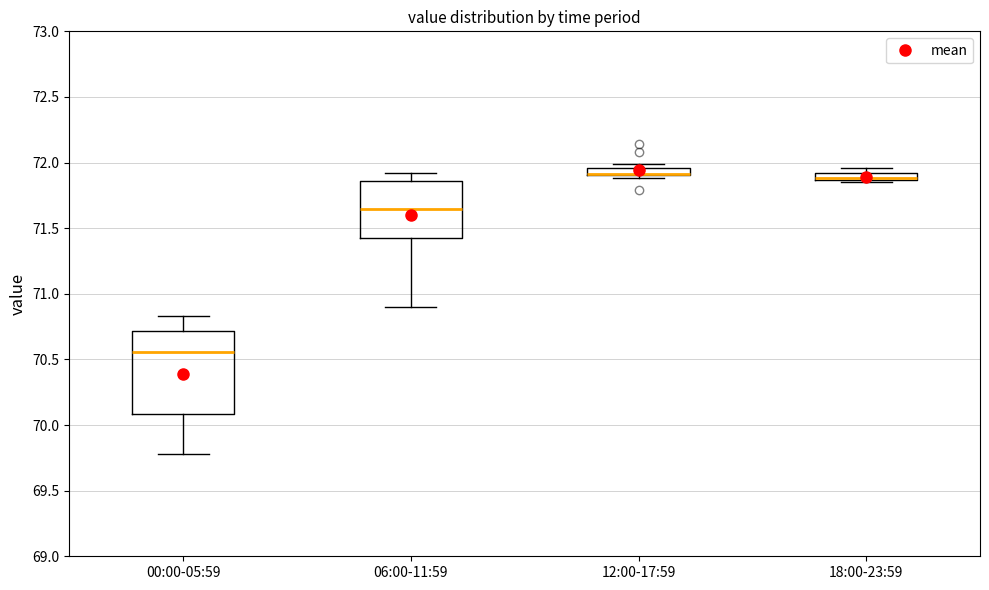

Comparing the boxes themselves (not the whiskers), which one is the tallest?

00:00-05:59